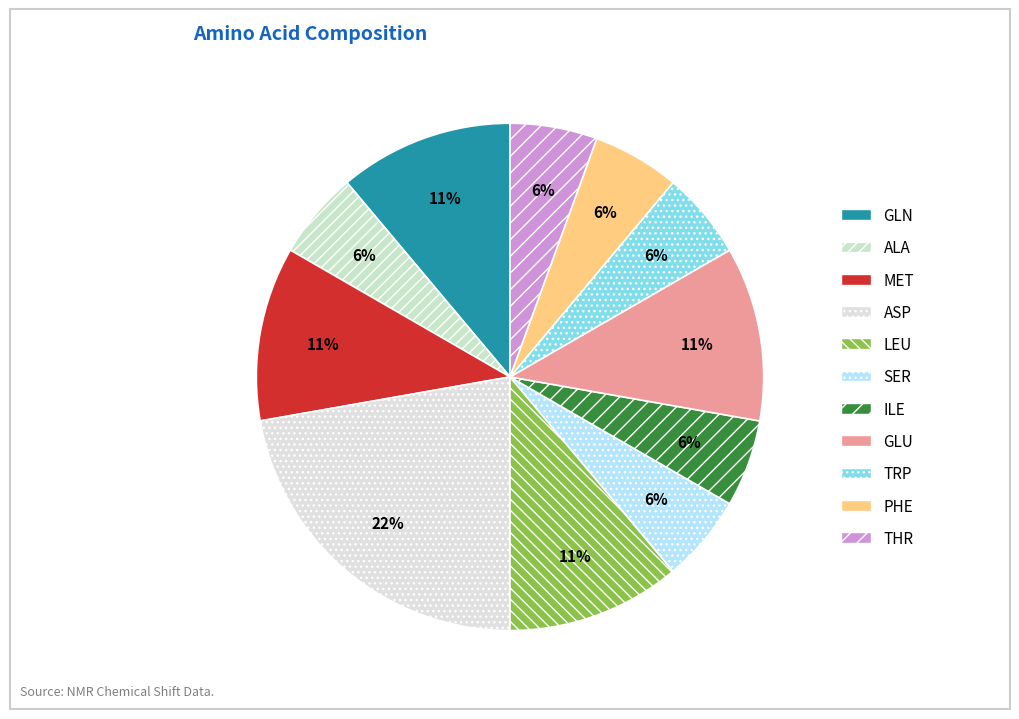

What is the smallest slice in the pie chart?

ALA